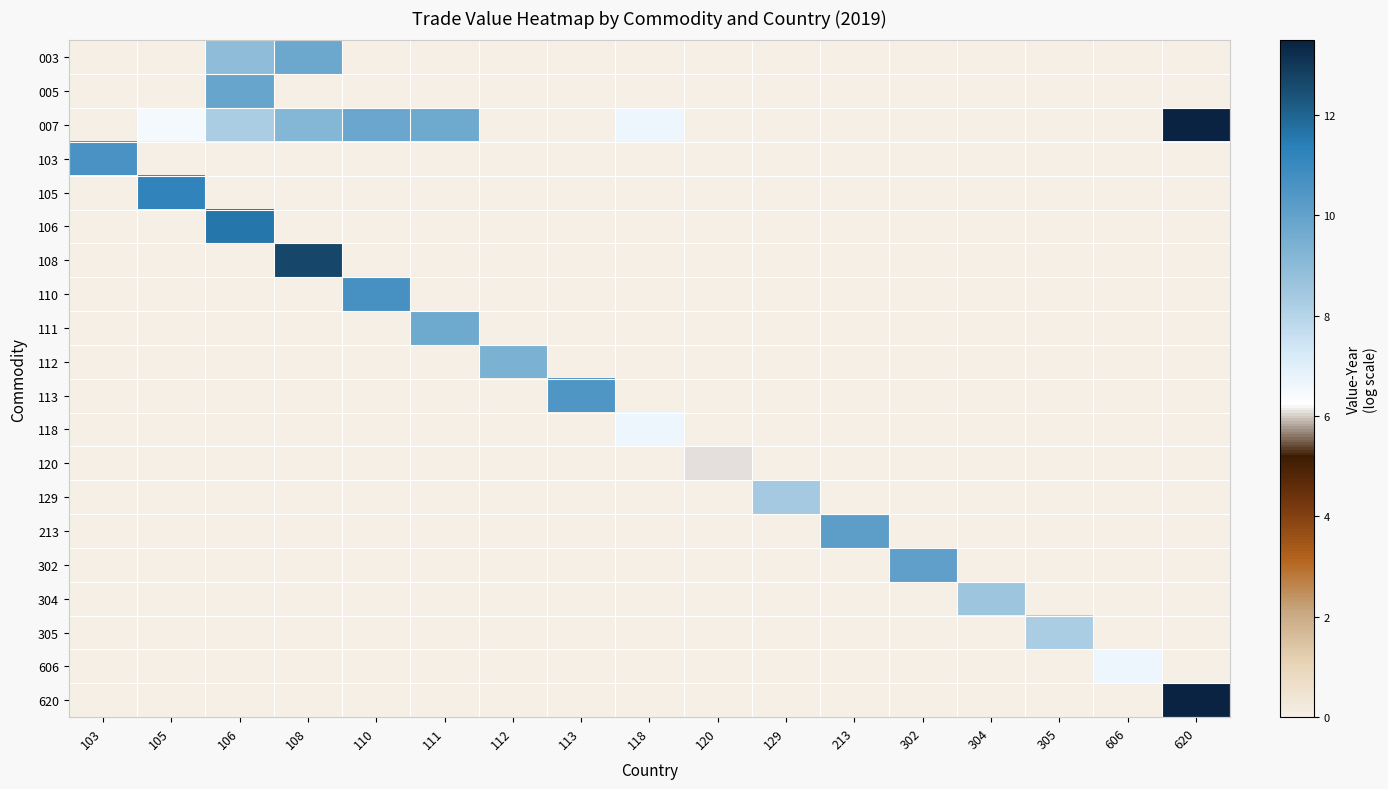

Reading right to left, what are all the values shown in this chart?

003: 620=0.0	606=0.0	305=0.0	304=0.0	302=0.0	213=0.0	129=0.0	120=0.0	118=0.0	113=0.0	112=0.0	111=0.0	110=0.0	108=9.8	106=9.0	105=0.0	103=0.0
005: 620=0.0	606=0.0	305=0.0	304=0.0	302=0.0	213=0.0	129=0.0	120=0.0	118=0.0	113=0.0	112=0.0	111=0.0	110=0.0	108=0.0	106=9.9	105=0.0	103=0.0
007: 620=13.5	606=0.0	305=0.0	304=0.0	302=0.0	213=0.0	129=0.0	120=0.0	118=6.6	113=0.0	112=0.0	111=9.7	110=9.8	108=9.2	106=8.3	105=6.5	103=0.0
103: 620=0.0	606=0.0	305=0.0	304=0.0	302=0.0	213=0.0	129=0.0	120=0.0	118=0.0	113=0.0	112=0.0	111=0.0	110=0.0	108=0.0	106=0.0	105=0.0	103=10.6
105: 620=0.0	606=0.0	305=0.0	304=0.0	302=0.0	213=0.0	129=0.0	120=0.0	118=0.0	113=0.0	112=0.0	111=0.0	110=0.0	108=0.0	106=0.0	105=11.2	103=0.0
106: 620=0.0	606=0.0	305=0.0	304=0.0	302=0.0	213=0.0	129=0.0	120=0.0	118=0.0	113=0.0	112=0.0	111=0.0	110=0.0	108=0.0	106=11.6	105=0.0	103=0.0
108: 620=0.0	606=0.0	305=0.0	304=0.0	302=0.0	213=0.0	129=0.0	120=0.0	118=0.0	113=0.0	112=0.0	111=0.0	110=0.0	108=12.6	106=0.0	105=0.0	103=0.0
110: 620=0.0	606=0.0	305=0.0	304=0.0	302=0.0	213=0.0	129=0.0	120=0.0	118=0.0	113=0.0	112=0.0	111=0.0	110=10.7	108=0.0	106=0.0	105=0.0	103=0.0
111: 620=0.0	606=0.0	305=0.0	304=0.0	302=0.0	213=0.0	129=0.0	120=0.0	118=0.0	113=0.0	112=0.0	111=9.7	110=0.0	108=0.0	106=0.0	105=0.0	103=0.0
112: 620=0.0	606=0.0	305=0.0	304=0.0	302=0.0	213=0.0	129=0.0	120=0.0	118=0.0	113=0.0	112=9.4	111=0.0	110=0.0	108=0.0	106=0.0	105=0.0	103=0.0
113: 620=0.0	606=0.0	305=0.0	304=0.0	302=0.0	213=0.0	129=0.0	120=0.0	118=0.0	113=10.5	112=0.0	111=0.0	110=0.0	108=0.0	106=0.0	105=0.0	103=0.0
118: 620=0.0	606=0.0	305=0.0	304=0.0	302=0.0	213=0.0	129=0.0	120=0.0	118=6.6	113=0.0	112=0.0	111=0.0	110=0.0	108=0.0	106=0.0	105=0.0	103=0.0
120: 620=0.0	606=0.0	305=0.0	304=0.0	302=0.0	213=0.0	129=0.0	120=6.1	118=0.0	113=0.0	112=0.0	111=0.0	110=0.0	108=0.0	106=0.0	105=0.0	103=0.0
129: 620=0.0	606=0.0	305=0.0	304=0.0	302=0.0	213=0.0	129=8.4	120=0.0	118=0.0	113=0.0	112=0.0	111=0.0	110=0.0	108=0.0	106=0.0	105=0.0	103=0.0
213: 620=0.0	606=0.0	305=0.0	304=0.0	302=0.0	213=10.2	129=0.0	120=0.0	118=0.0	113=0.0	112=0.0	111=0.0	110=0.0	108=0.0	106=0.0	105=0.0	103=0.0
302: 620=0.0	606=0.0	305=0.0	304=0.0	302=10.1	213=0.0	129=0.0	120=0.0	118=0.0	113=0.0	112=0.0	111=0.0	110=0.0	108=0.0	106=0.0	105=0.0	103=0.0
304: 620=0.0	606=0.0	305=0.0	304=8.6	302=0.0	213=0.0	129=0.0	120=0.0	118=0.0	113=0.0	112=0.0	111=0.0	110=0.0	108=0.0	106=0.0	105=0.0	103=0.0
305: 620=0.0	606=0.0	305=8.2	304=0.0	302=0.0	213=0.0	129=0.0	120=0.0	118=0.0	113=0.0	112=0.0	111=0.0	110=0.0	108=0.0	106=0.0	105=0.0	103=0.0
606: 620=0.0	606=6.7	305=0.0	304=0.0	302=0.0	213=0.0	129=0.0	120=0.0	118=0.0	113=0.0	112=0.0	111=0.0	110=0.0	108=0.0	106=0.0	105=0.0	103=0.0
620: 620=13.5	606=0.0	305=0.0	304=0.0	302=0.0	213=0.0	129=0.0	120=0.0	118=0.0	113=0.0	112=0.0	111=0.0	110=0.0	108=0.0	106=0.0	105=0.0	103=0.0